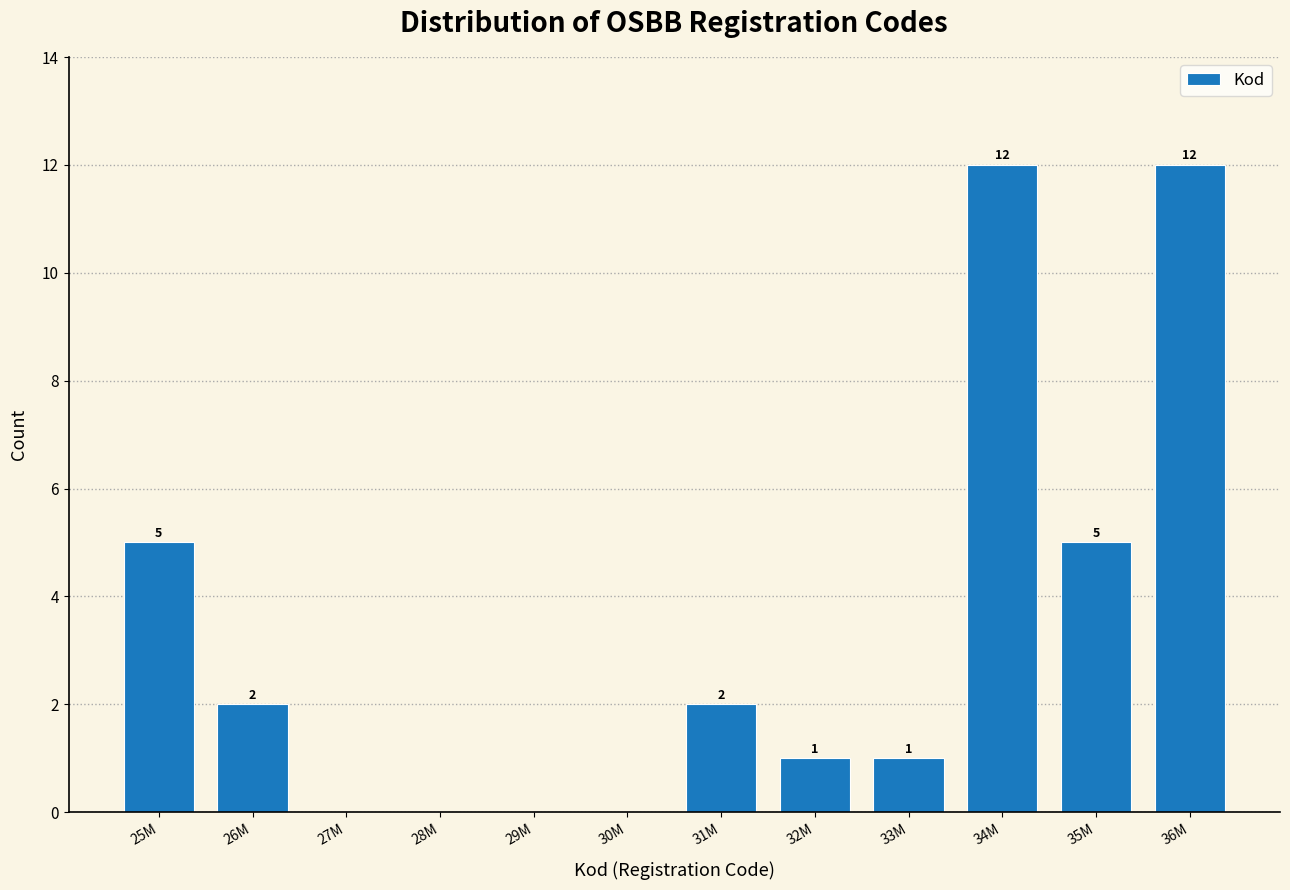

Reading left to right, extract all data points from this chart.

25M=5	26M=2	27M=0	28M=0	29M=0	30M=0	31M=2	32M=1	33M=1	34M=12	35M=5	36M=12